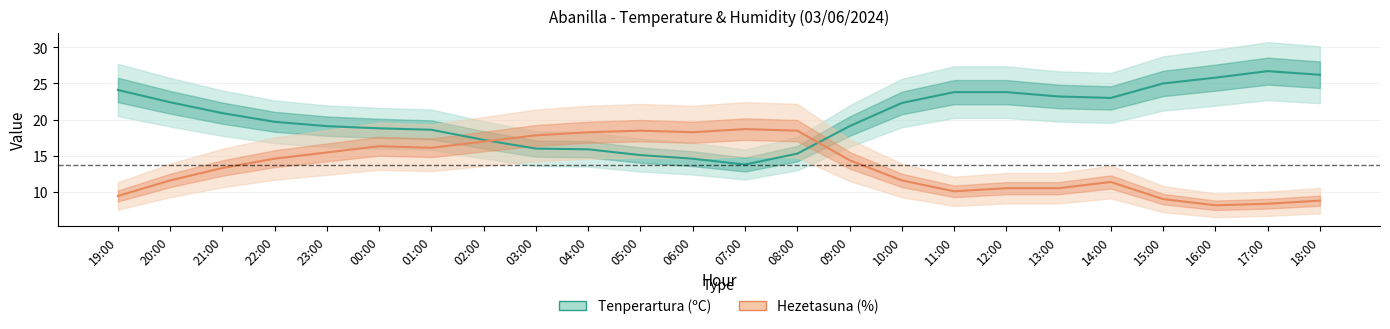

The Tenperartura (ºC) series shows 27.8 at 03:00. True or false?

False